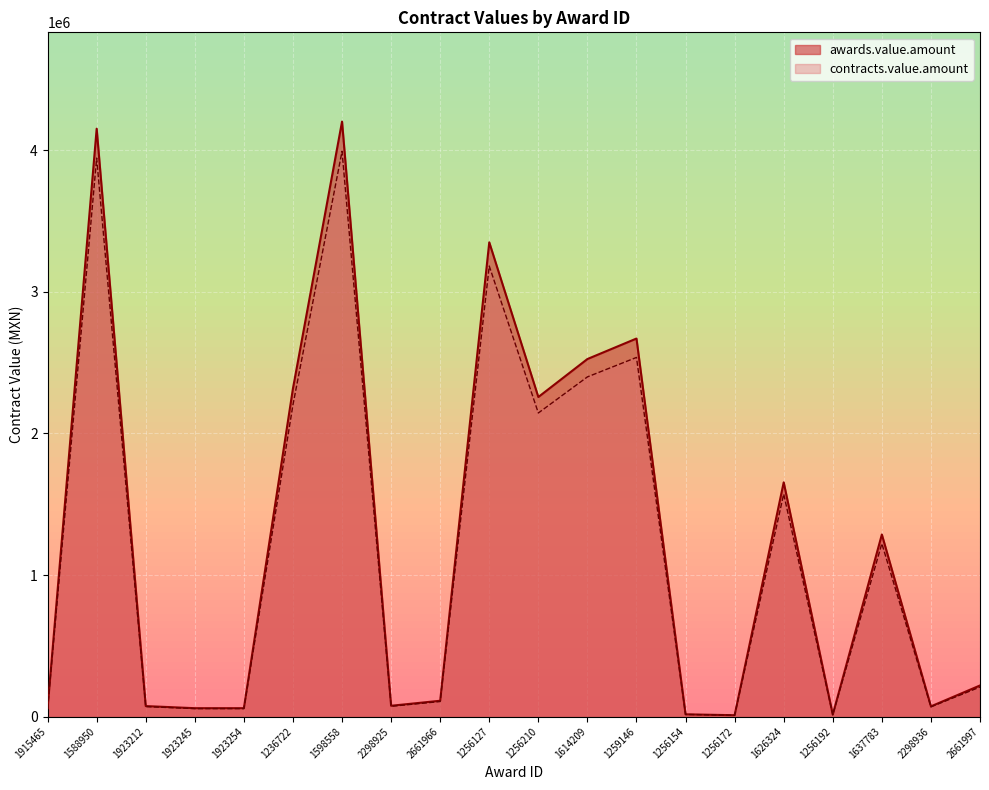

What are all the series names shown in the legend?

awards.value.amount, contracts.value.amount